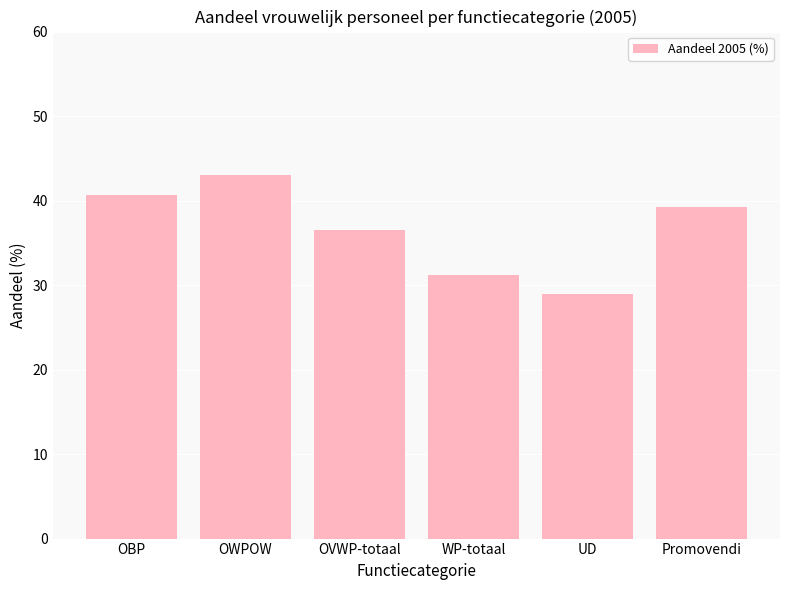

Rank the categories by value from highest to lowest.

OWPOW, OBP, Promovendi, OVWP-totaal, WP-totaal, UD